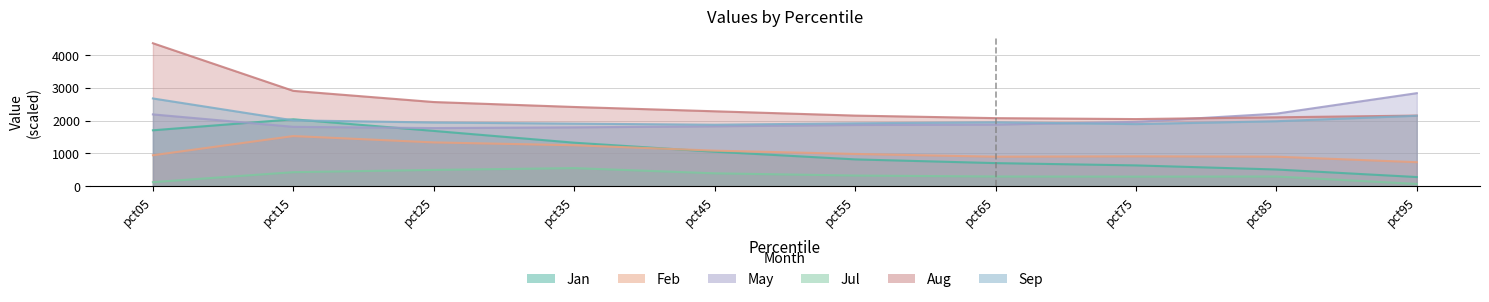

Is it true that Aug equals 2902.6 at pct15?

True